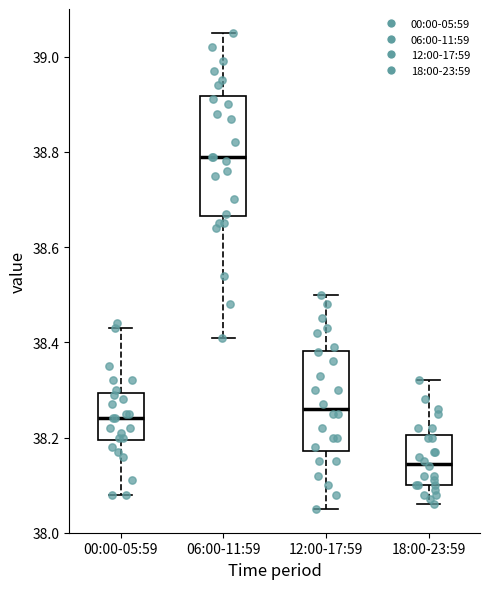

Reading left to right, transcribe this box plot: for each box, give where its median line is, the range the box spans, and where its two whiskers end, as read against the y-axis. The values are not printed on the chart, so give them approximately, as read against the axis.

00:00-05:59: median 38.24, box 38.20 to 38.30, whiskers 38.08 to 38.44
06:00-11:59: median 38.80, box 38.66 to 38.92, whiskers 38.42 to 39.06
12:00-17:59: median 38.26, box 38.18 to 38.38, whiskers 38.06 to 38.50
18:00-23:59: median 38.14, box 38.10 to 38.20, whiskers 38.06 to 38.32